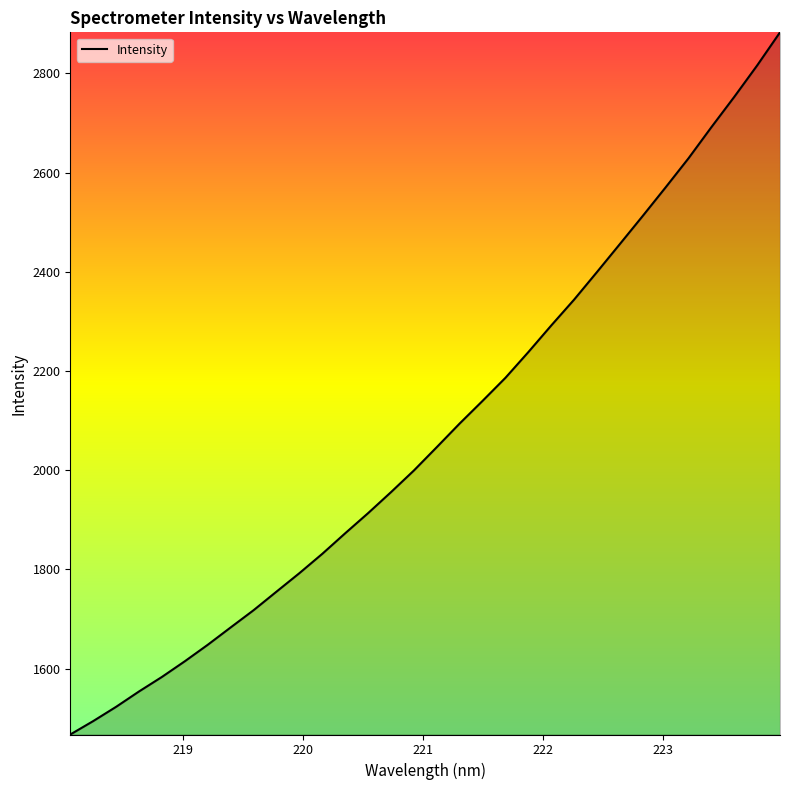

What is the difference between the maximum and minimum values?

1415.6